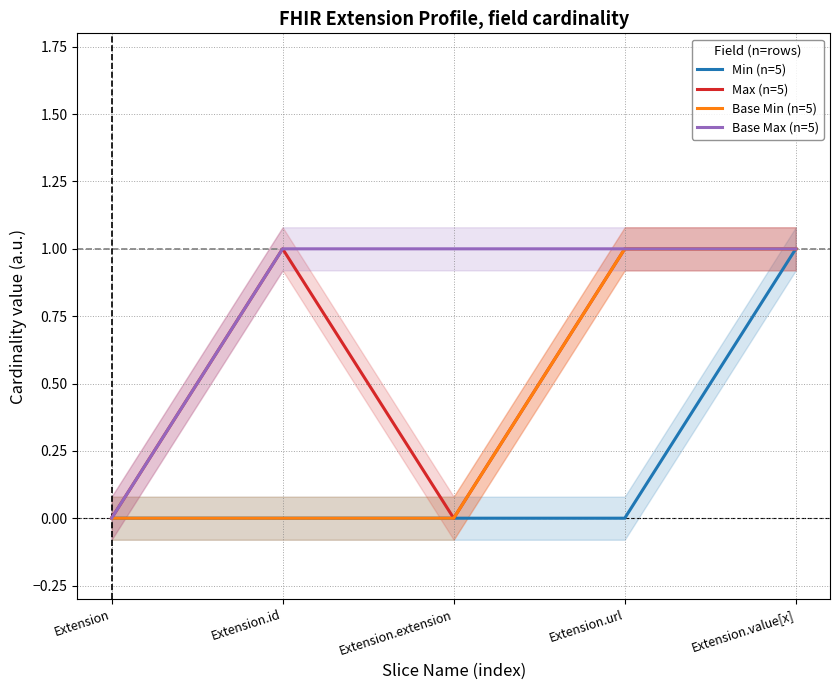

What is the total value across all series at Extension.url?

3